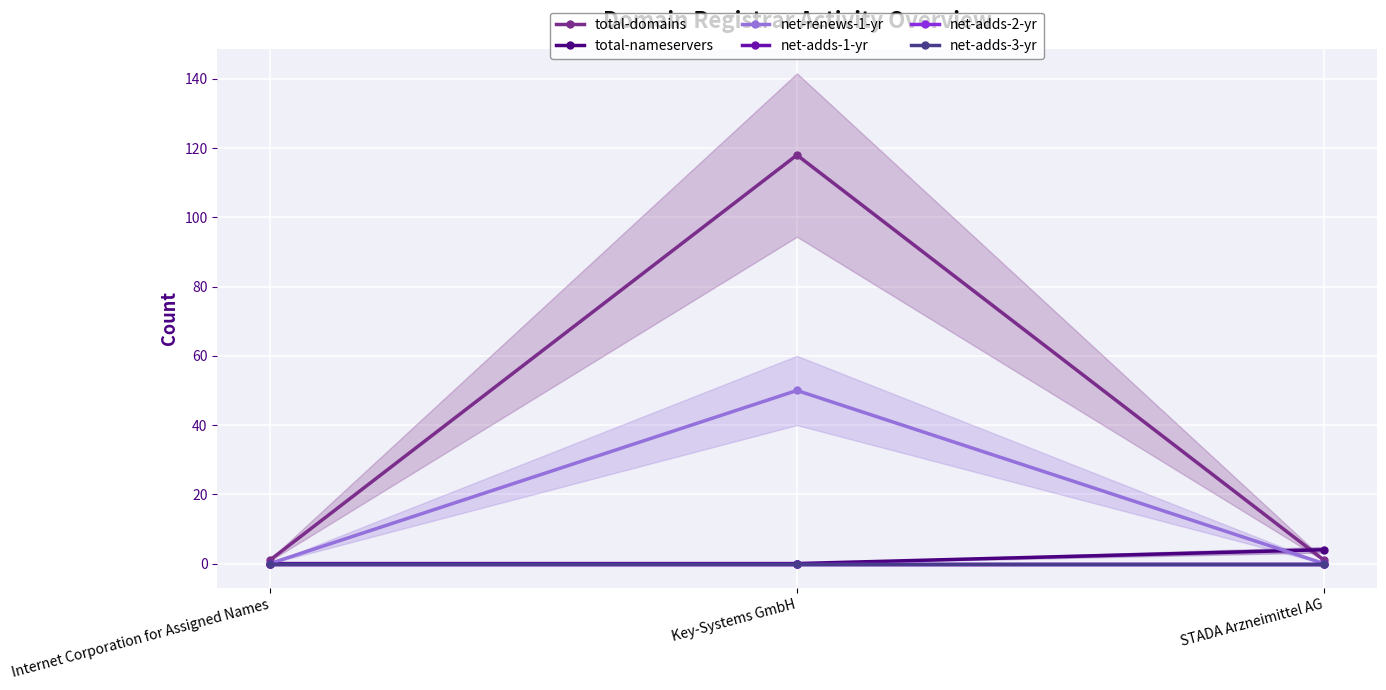

At which category does the chart reach its peak across all series?

Key-Systems GmbH